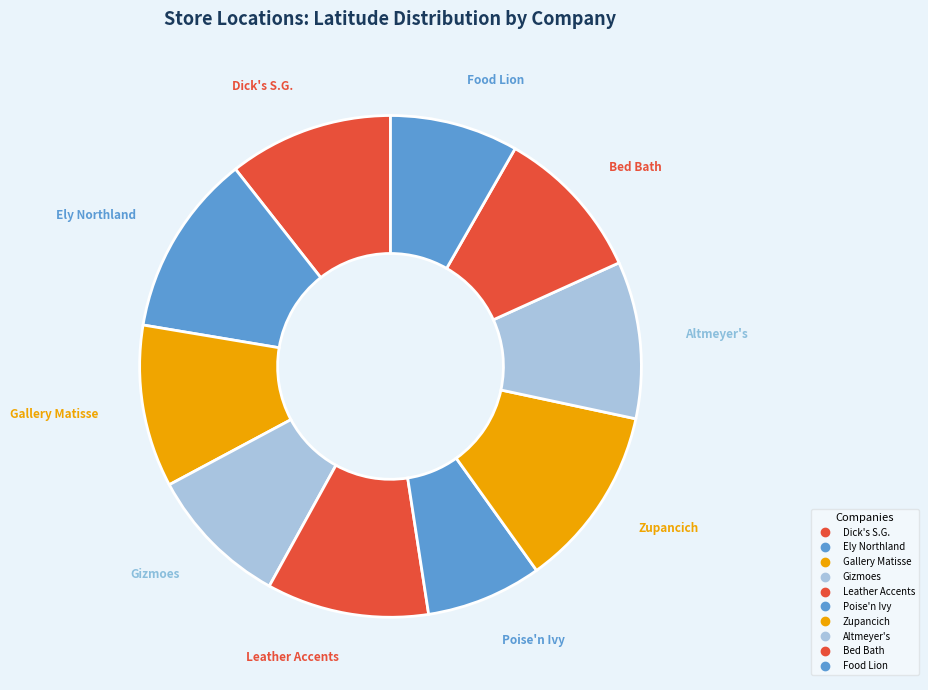

Count the number of slices in the pie.

10